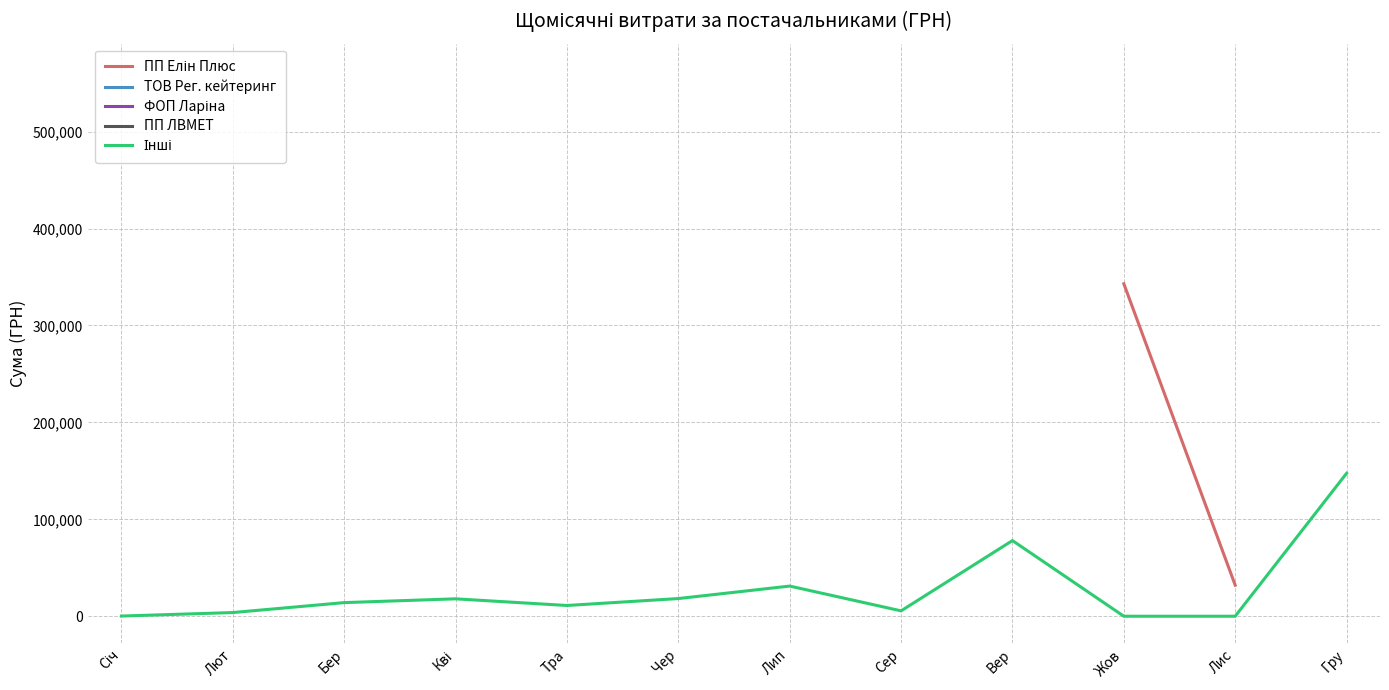

The Інші series shows 5548.7 at Сер. True or false?

True